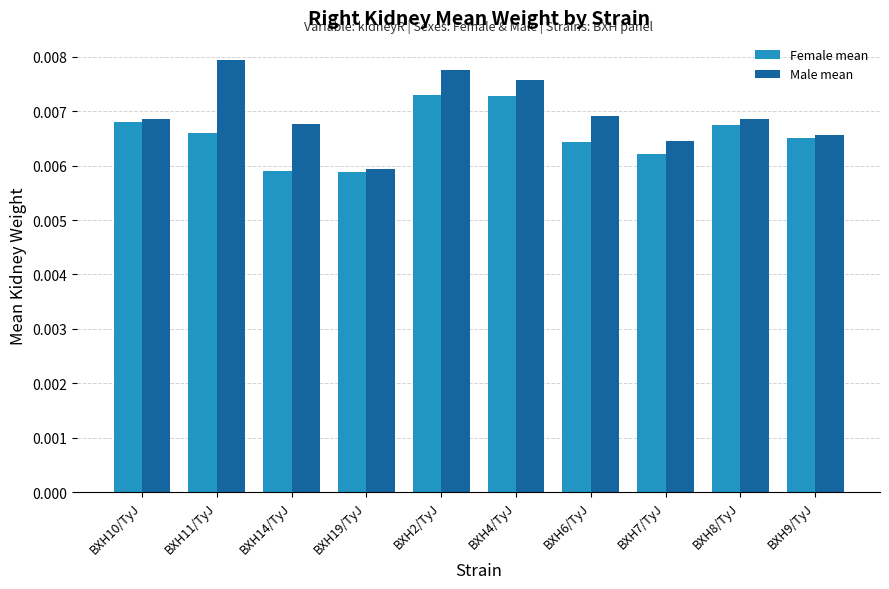

What are all the series names shown in the legend?

Female mean, Male mean